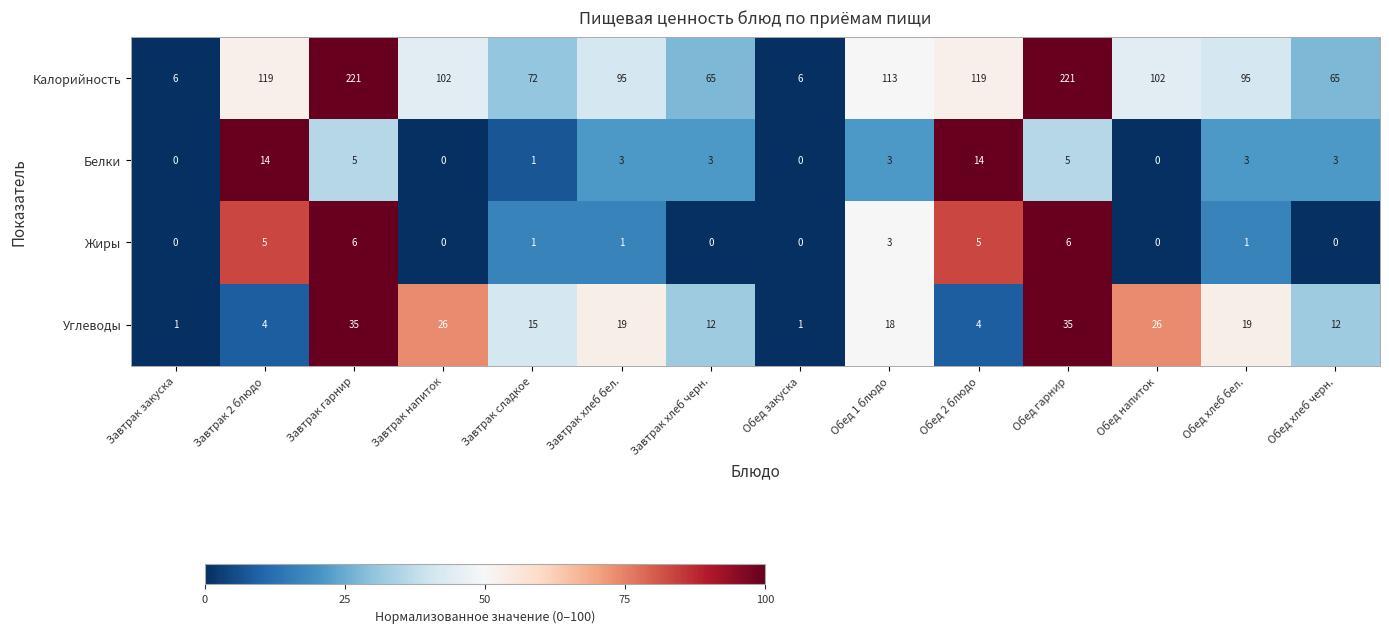

Is it true that Углеводы equals 10 at Обед 1 блюдо?

False